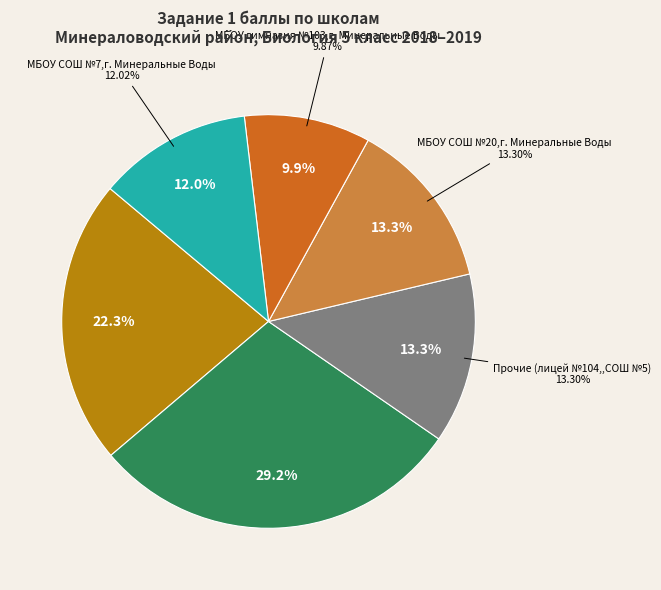

What is the change in value from МБОУ СОШ №8 с. Левокумка to МБОУ СОШ №20 г. Минеральные Воды?

-2